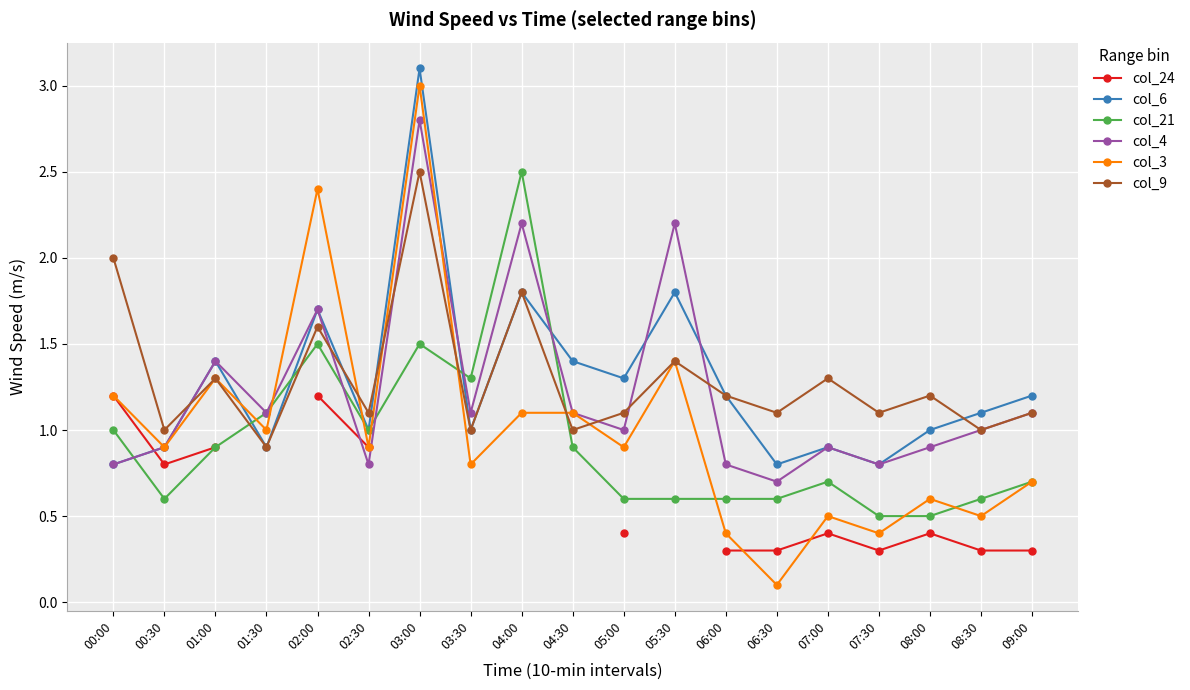

At which category does the chart reach its peak across all series?

03:00